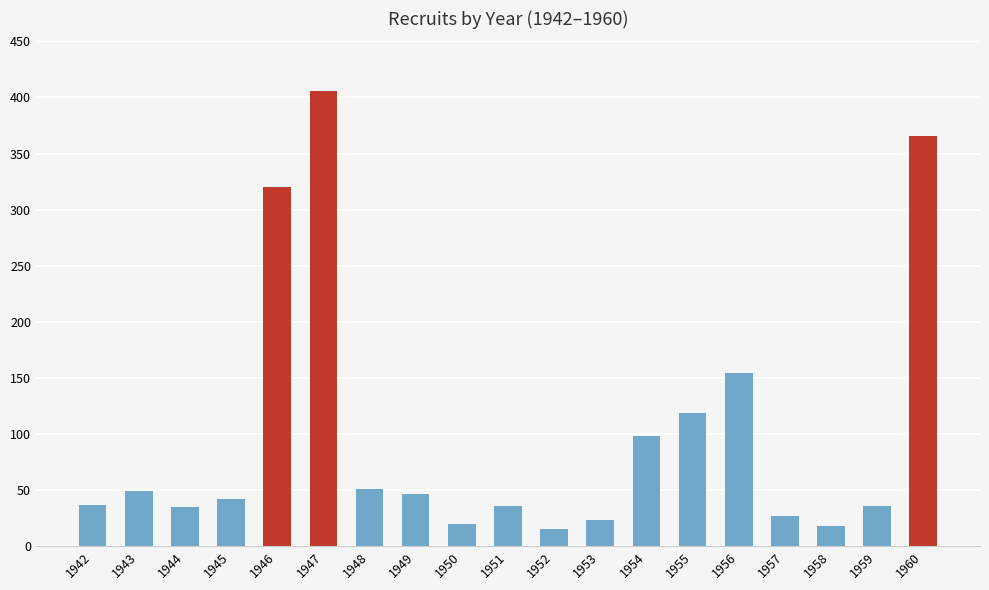

What is the greatest value displayed?

406